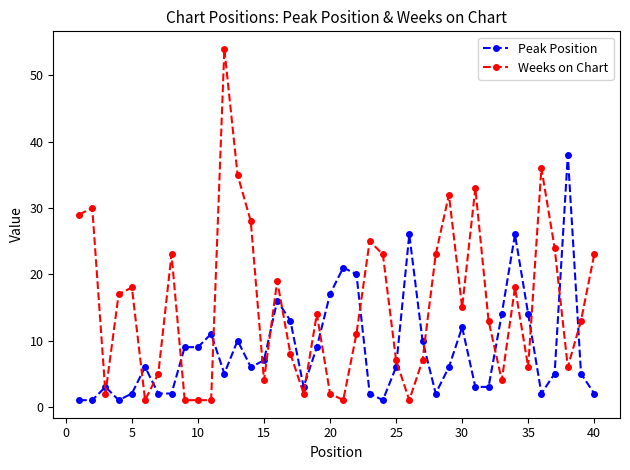

How many categories are shown in the chart?

40